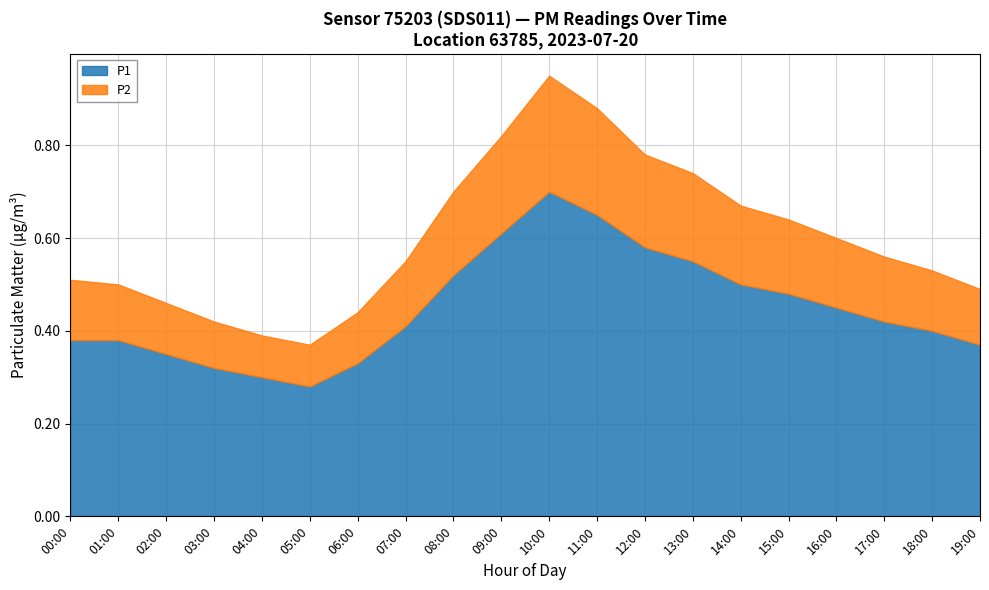

What is the greatest value displayed?

0.7